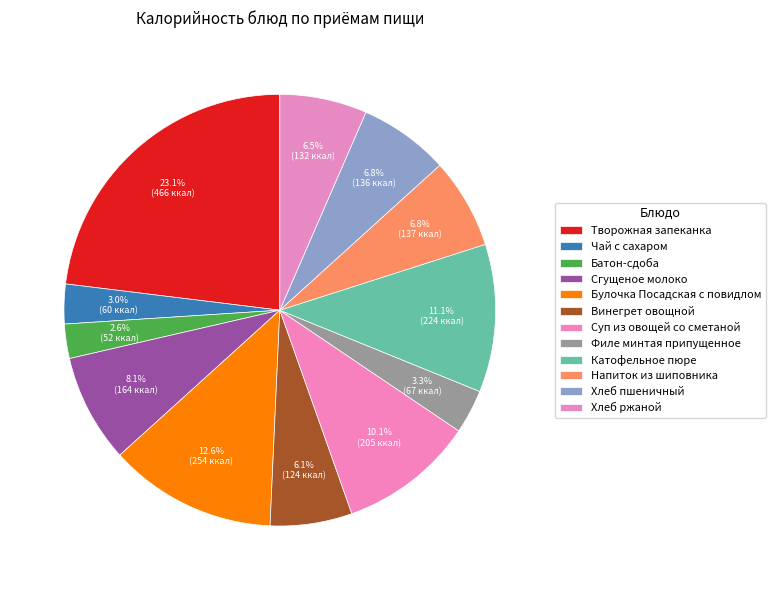

How many segments does this pie chart have?

12